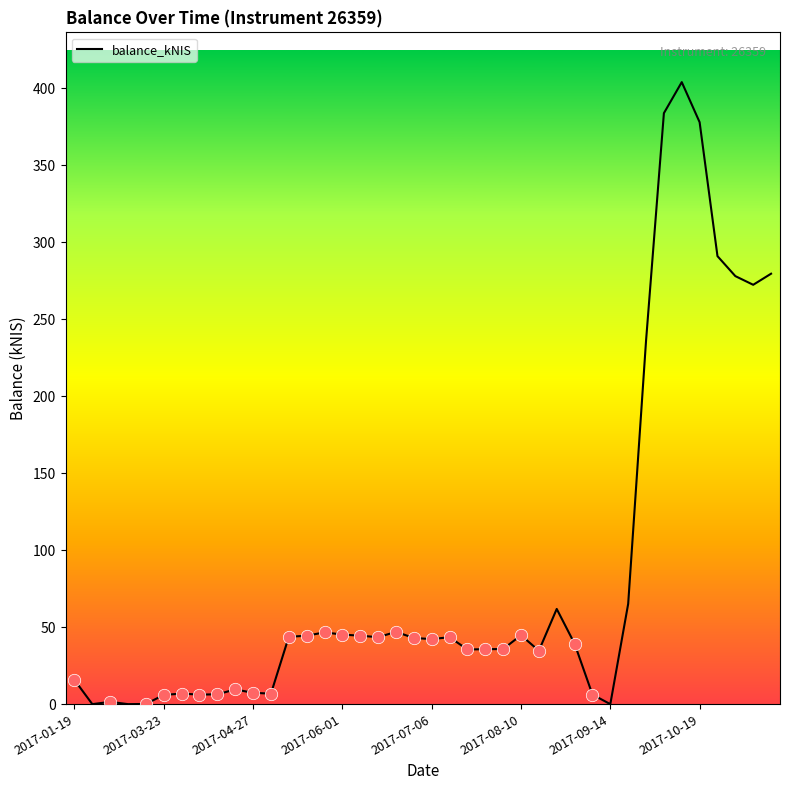

What is the difference between the maximum and minimum values?

404.0